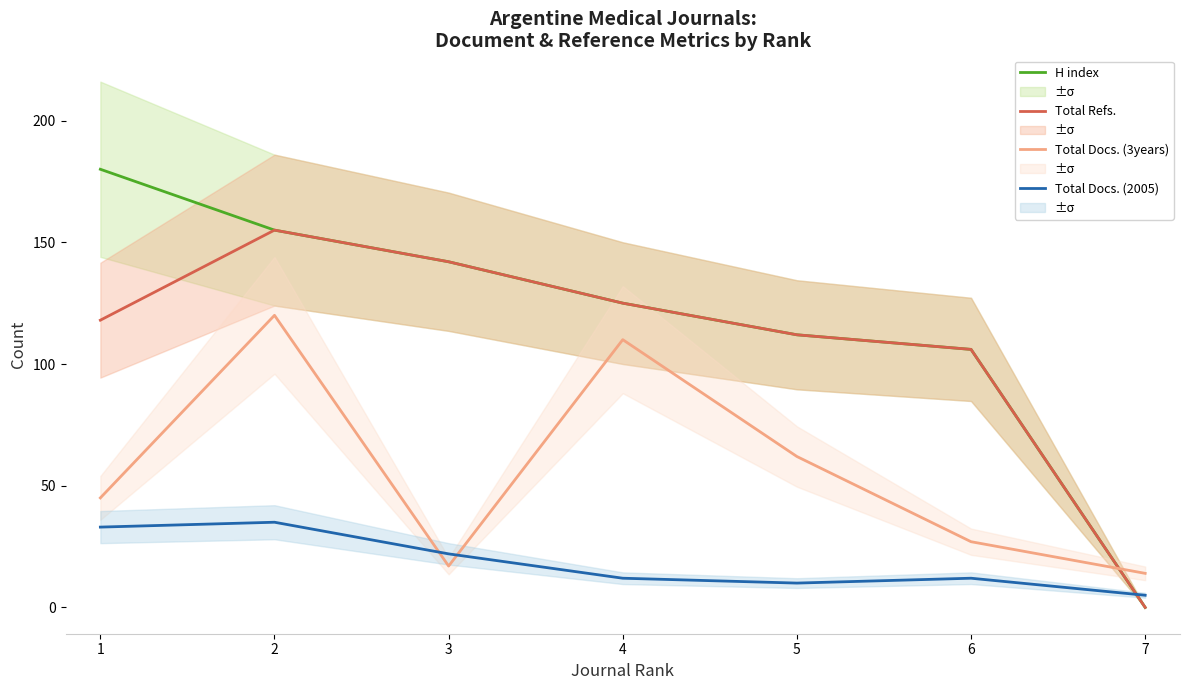

Which category has the highest value in the H index series?

1